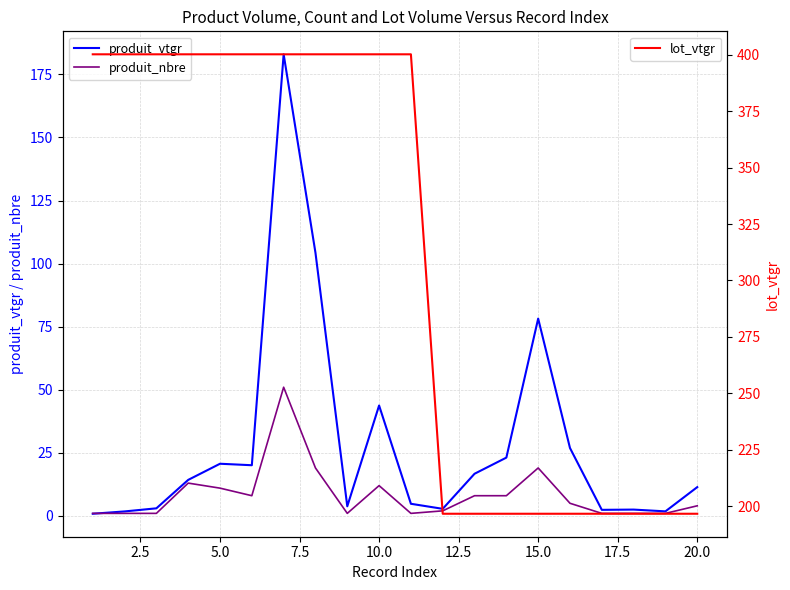

Does the chart display data point markers on the line(s)?

No